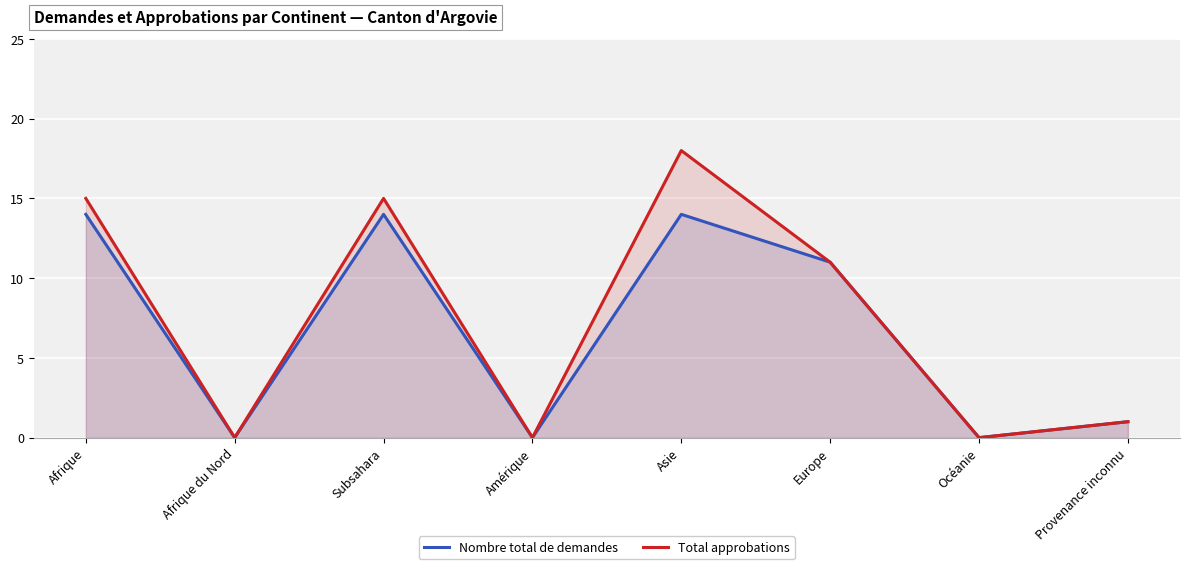

How many series are shown in this chart?

2